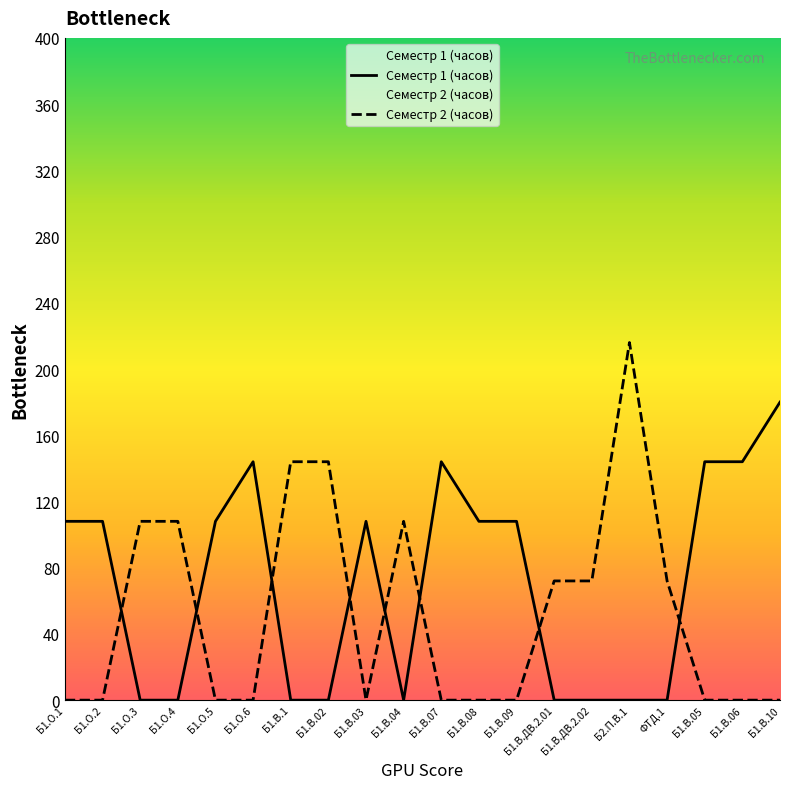

Count the Семестр 2 (часов) values in the range 0 to 108.

17